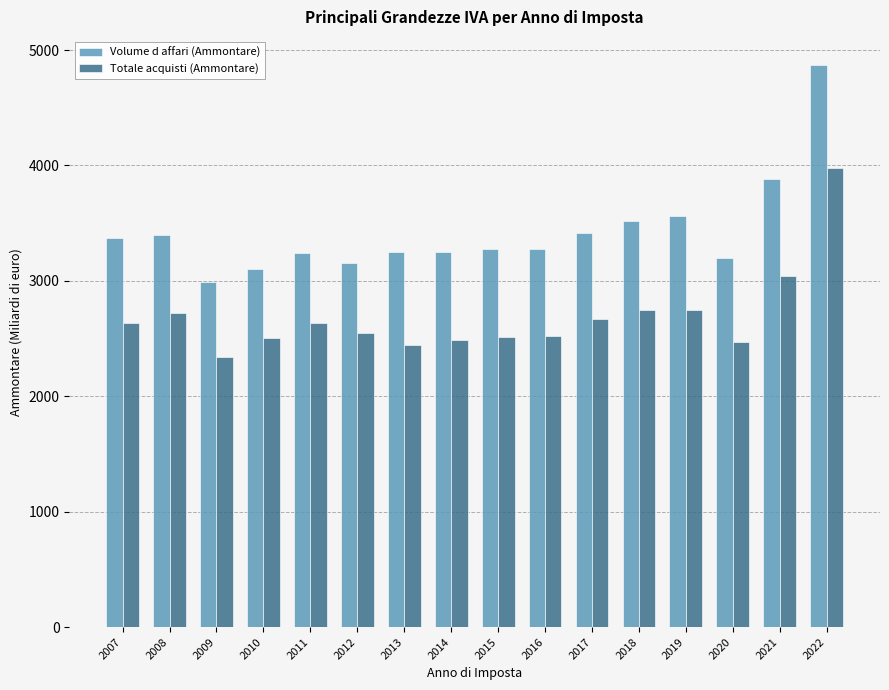

What is the average value of the Totale acquisti (Ammontare) series?

2689.8